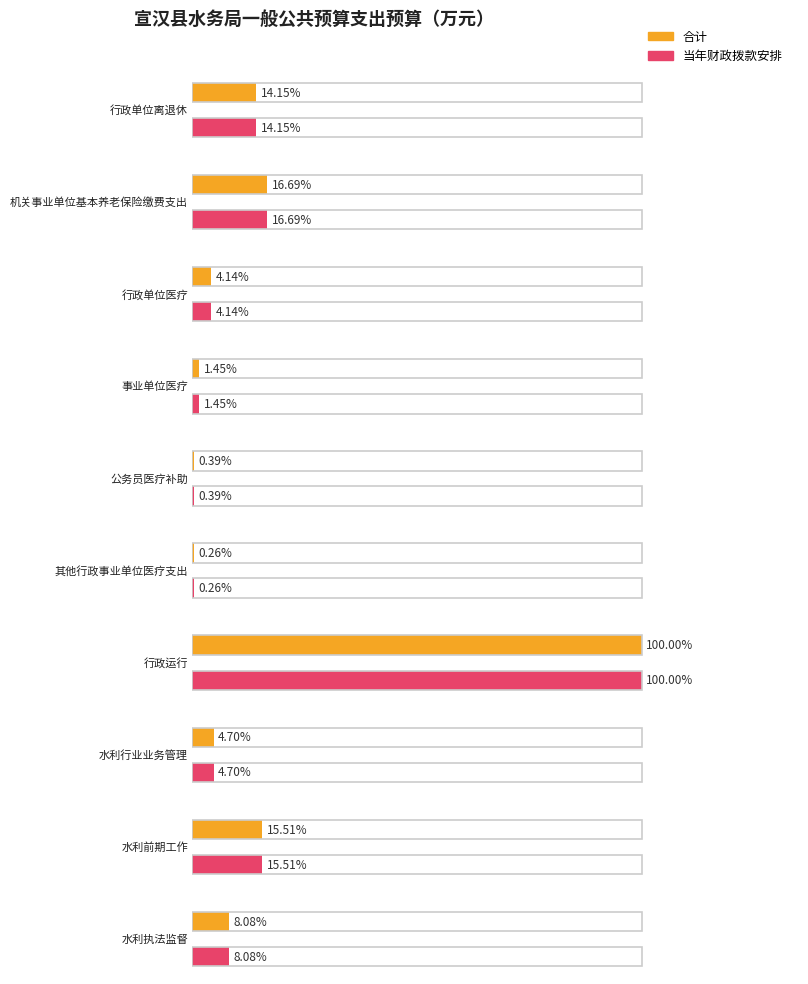

Rank the series at 8 from highest to lowest value.

合计, 当年财政拨款安排